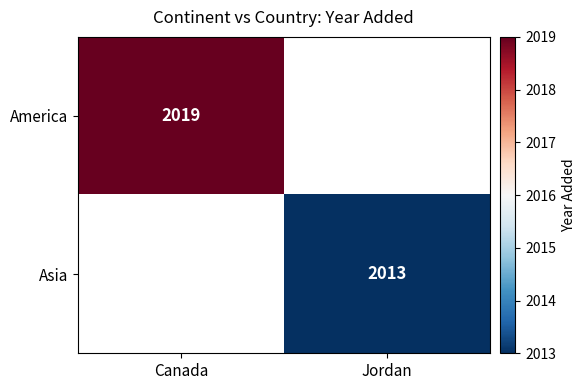

Is the value of Asia at Jordan greater than the value of America at Canada?

No